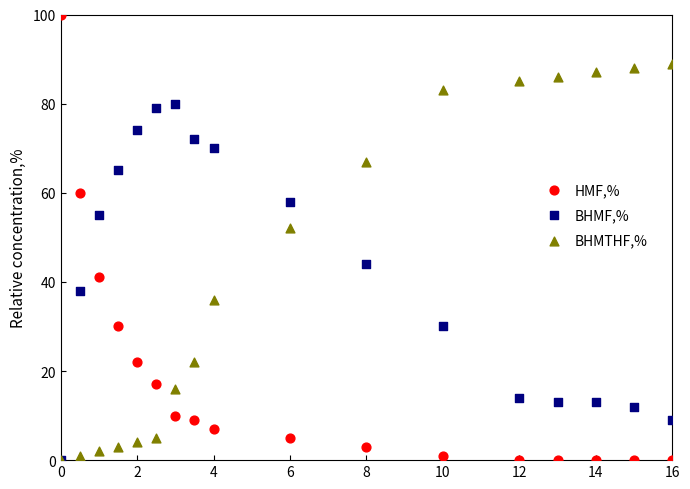

In the BHMF,% series, what Y value is closest to 40?

38